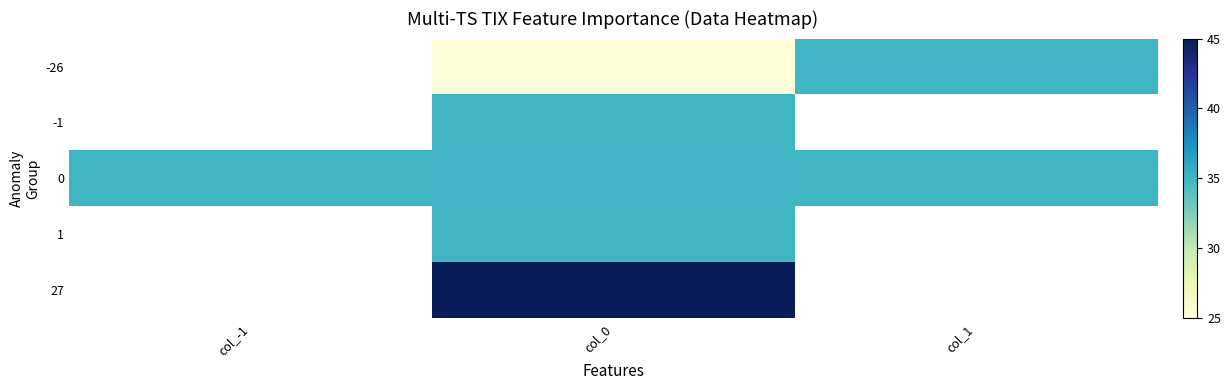

What is the spread (max minus min) of values at col_0?

20.0